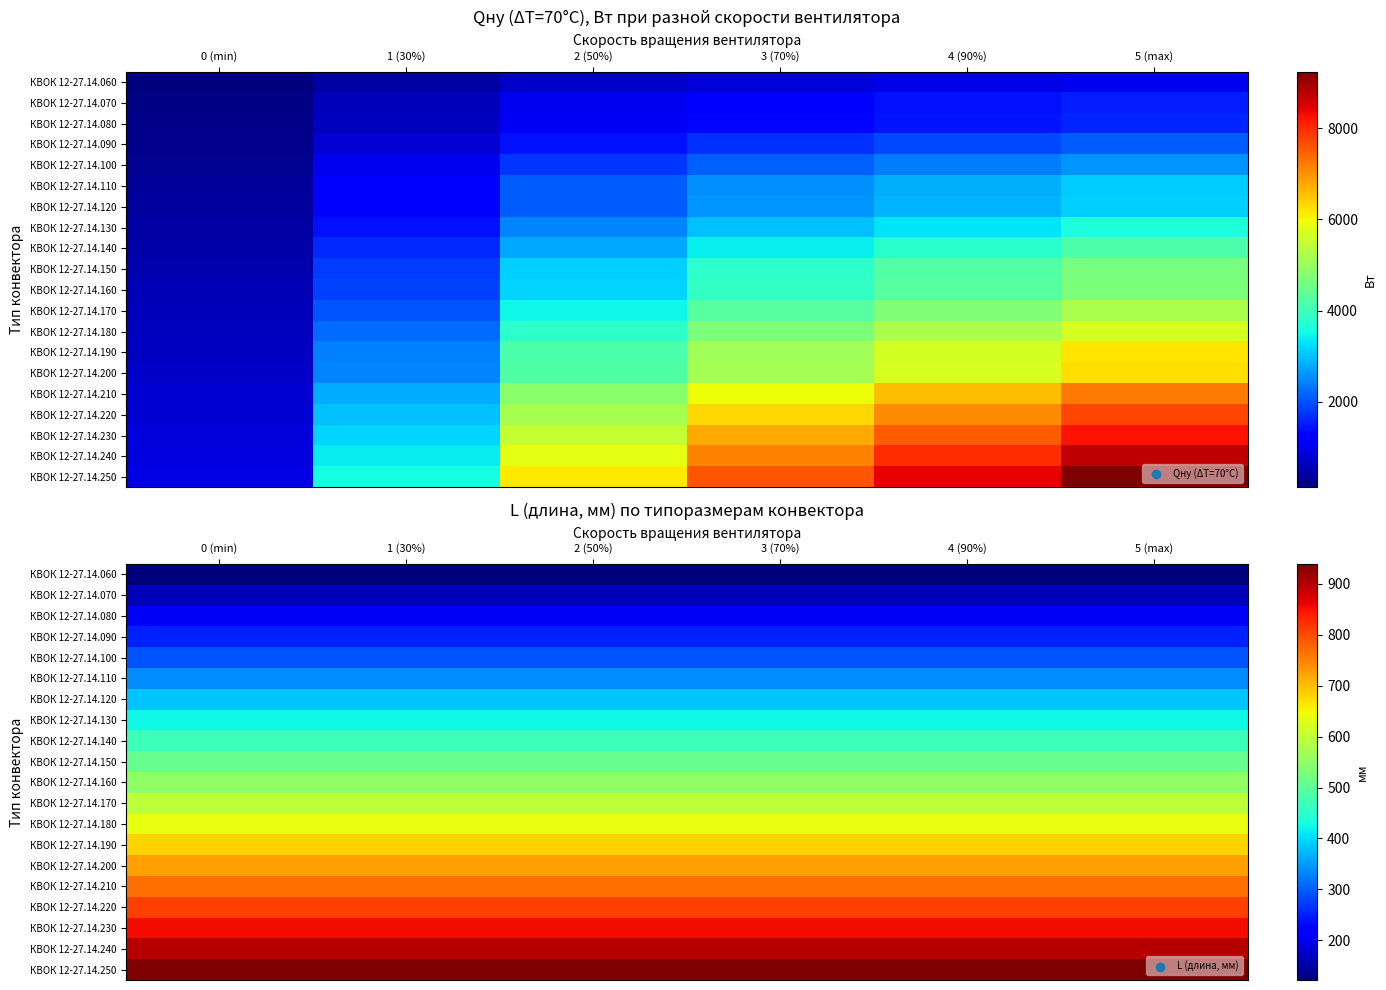

How many series are shown in this chart?

20